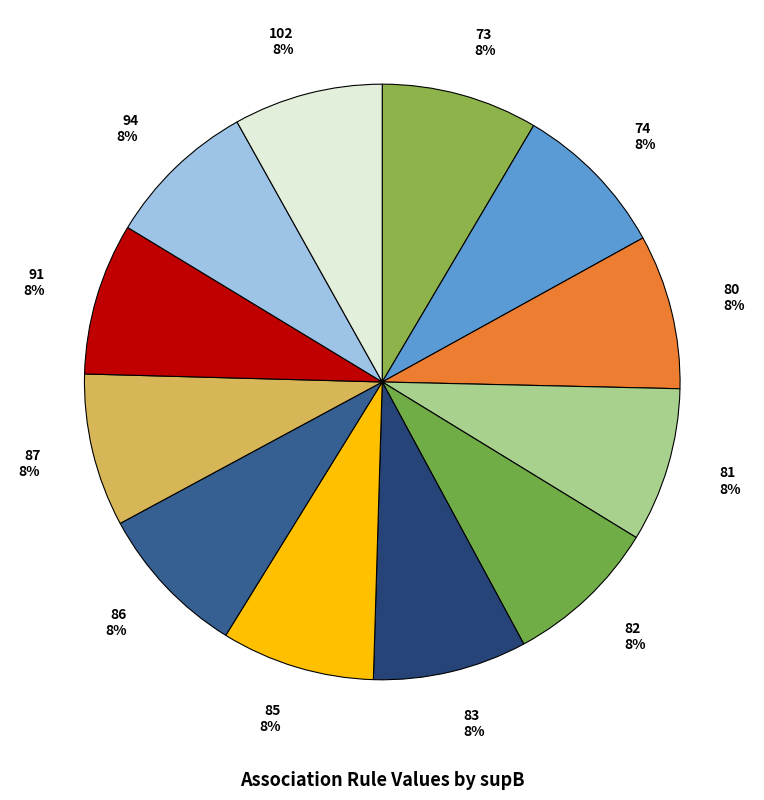

To the nearest percent, what percentage of the pie is 94?

8%